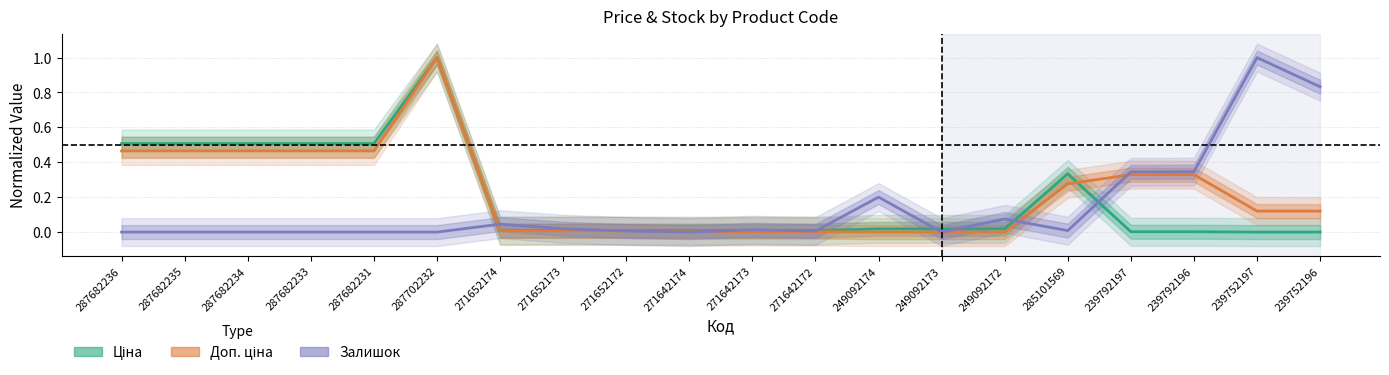

Does the chart display data point markers on the line(s)?

No